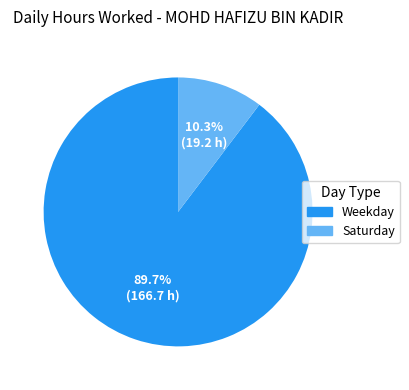

Does any single category account for the majority?

Yes